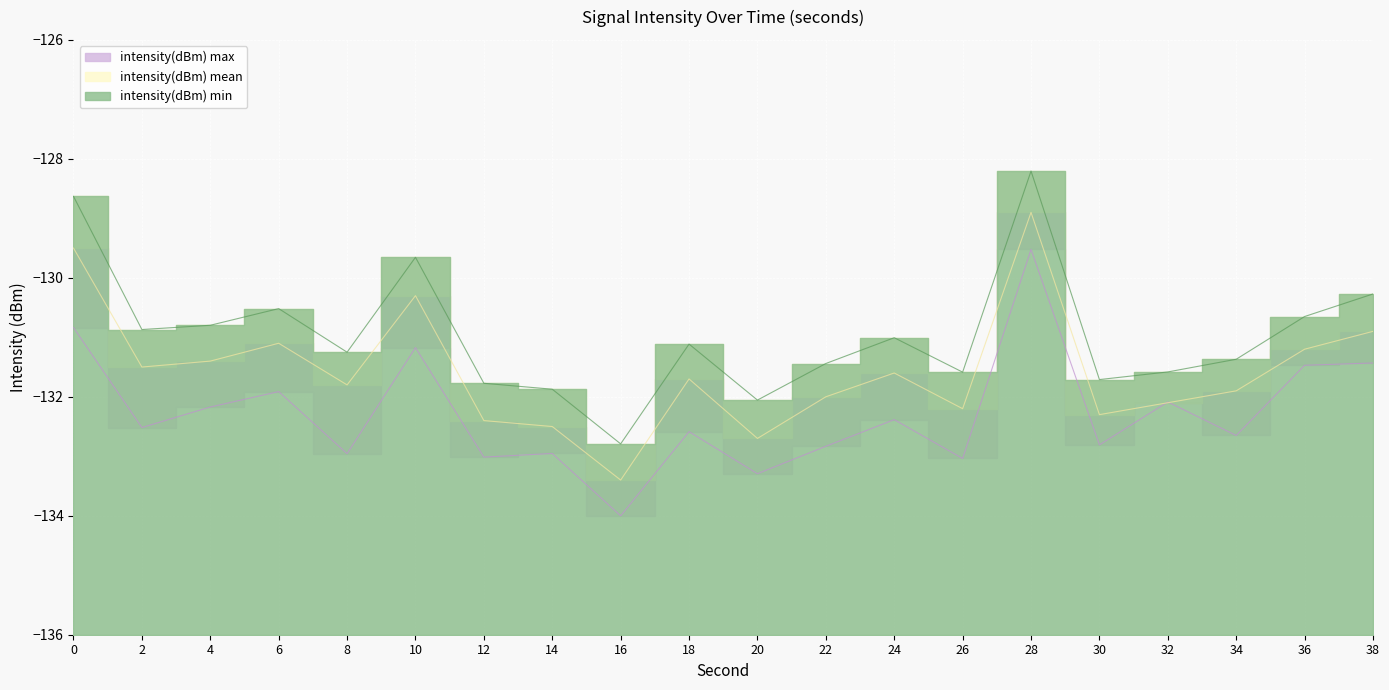

Between 6 and 38, which series saw the biggest shift?

intensity(dBm) max